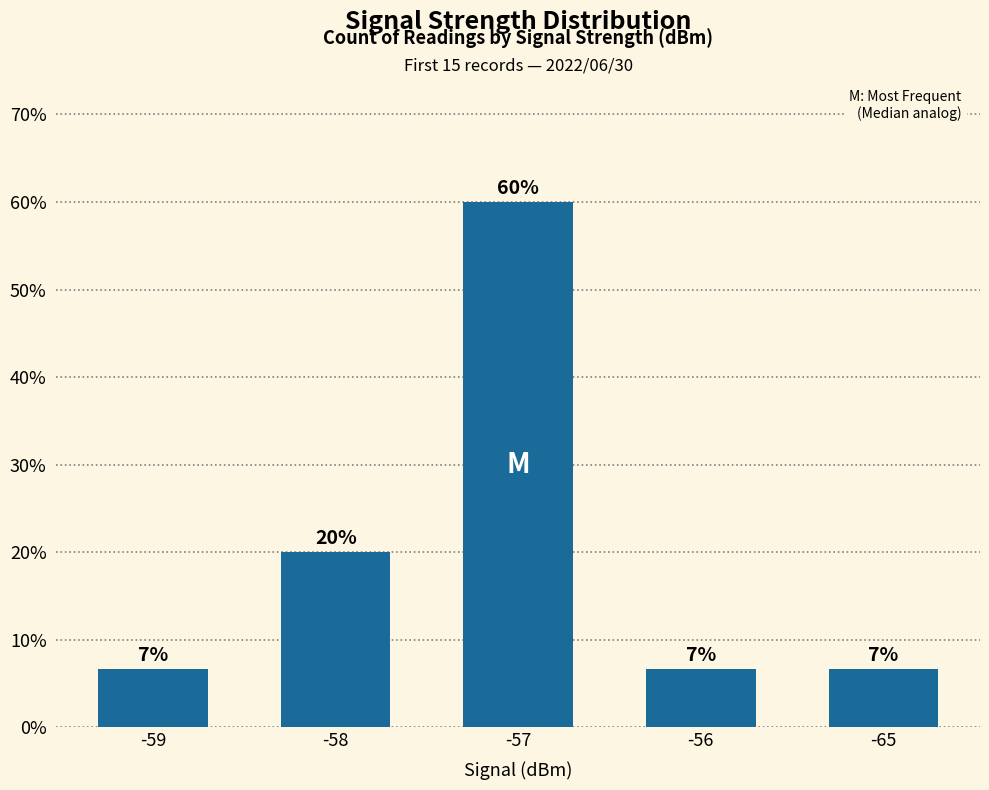

Rank the categories by value from highest to lowest.

-57, -58, -59, -56, -65